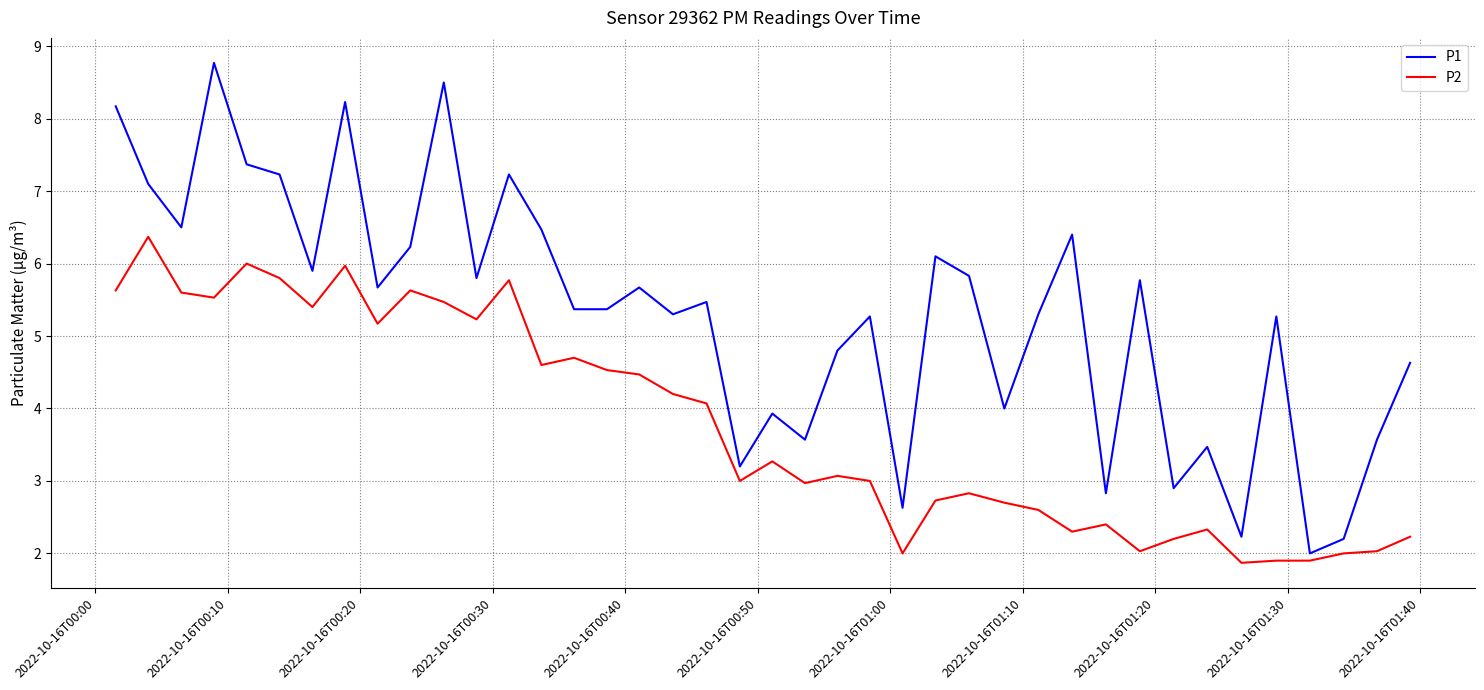

At how many categories does at least one series exceed 6?

13